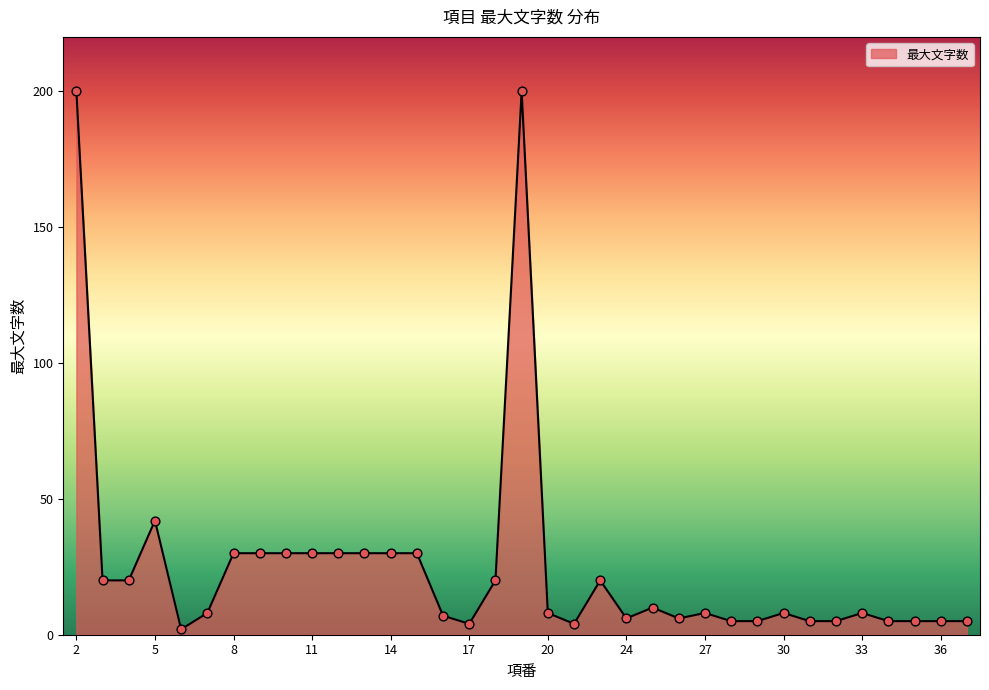

What is the difference between the maximum and minimum values?

198